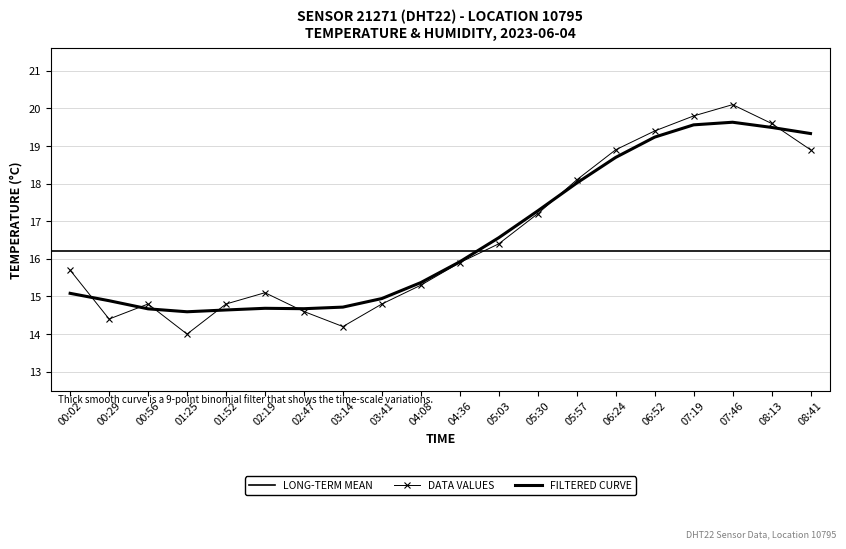

True or false: the data has more than 0 interior local peaks.

True